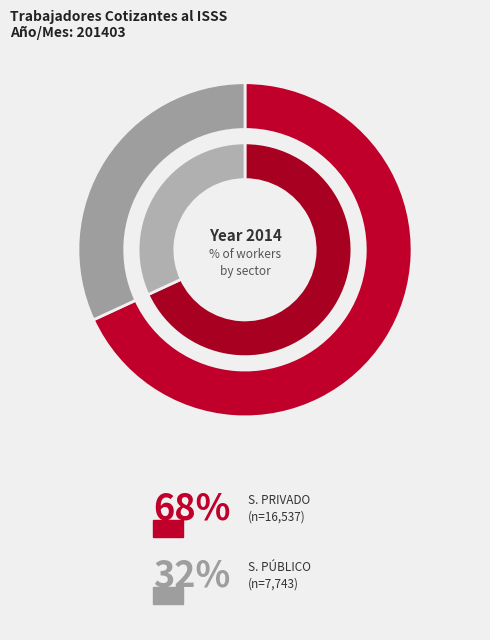

Does TURIN account for over 50% of the chart?

No